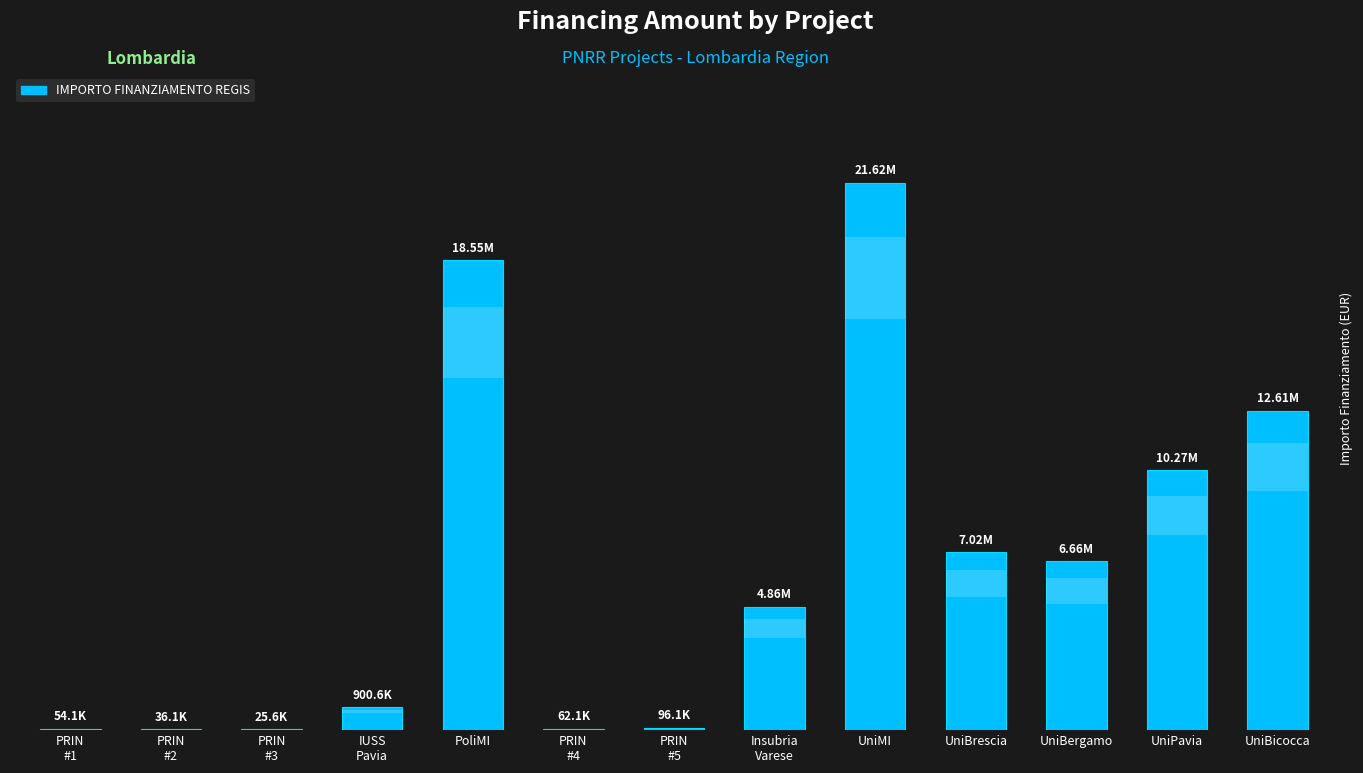

At which label does the data first exceed 4863405?

PoliMI